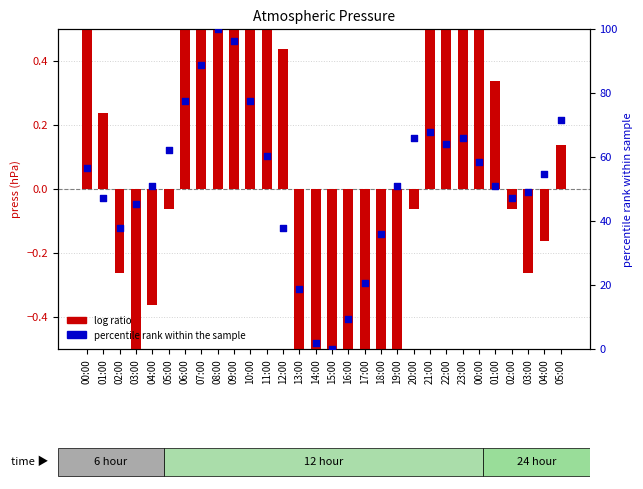

What is the total value across all series at 04:00?

50.6